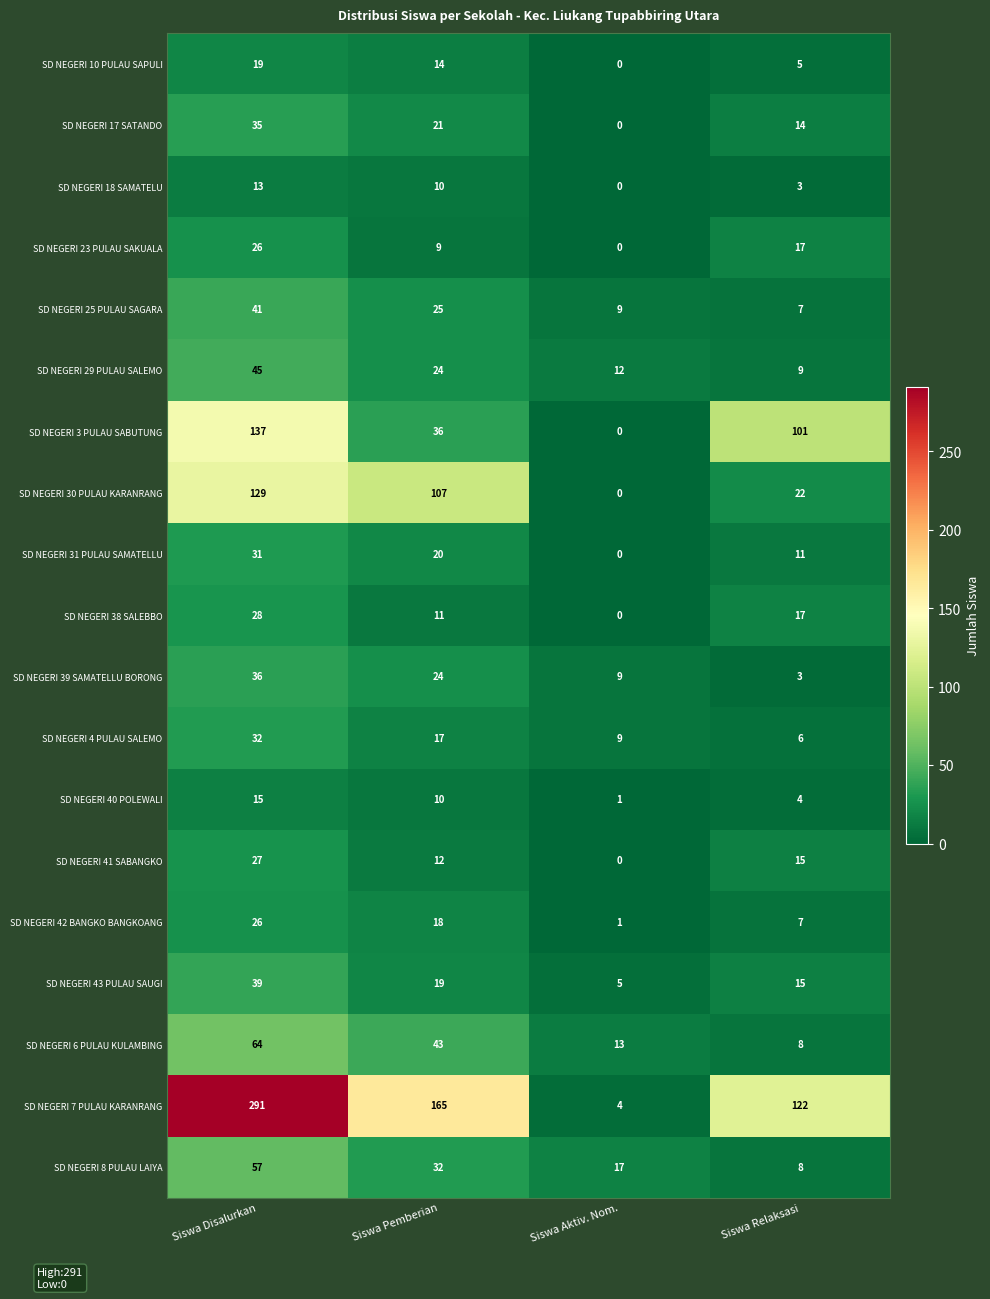

What is the difference between the maximum and minimum values in the SD NEGERI 25 PULAU SAGARA series?

34